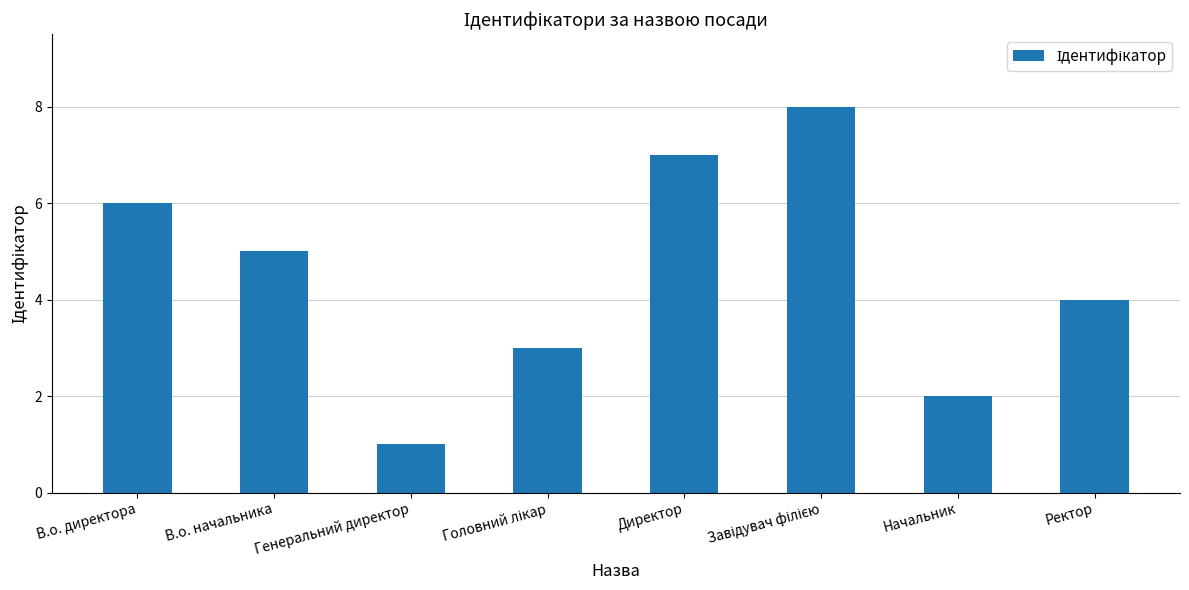

What is the greatest value displayed?

8